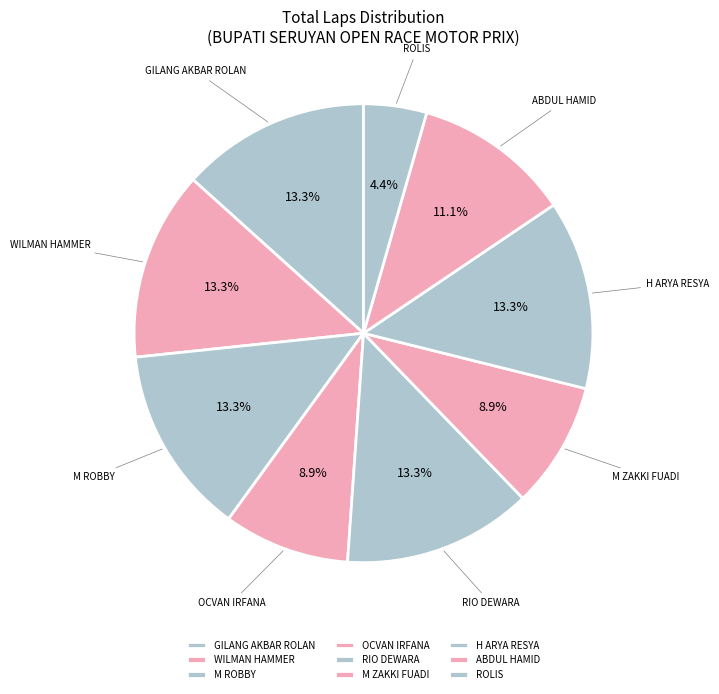

Is it true that ABDUL HAMID is 11% of the pie?

True